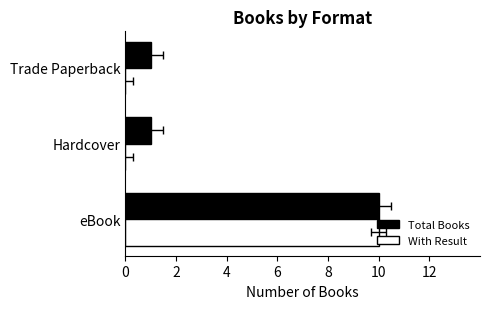

Which series has the largest range (max minus min)?

With Result